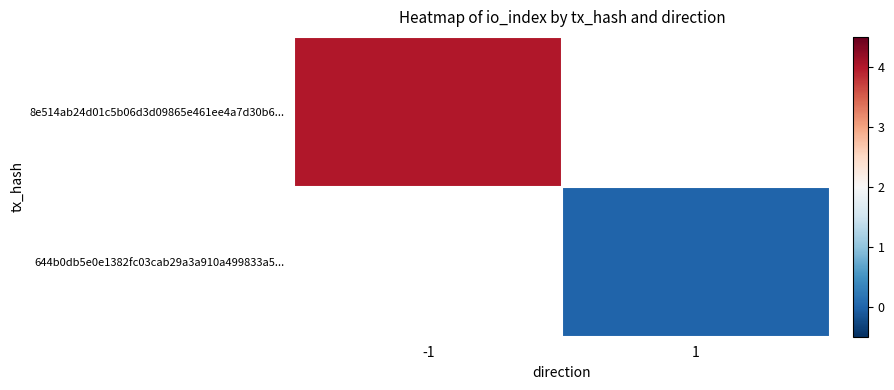

Which category has the highest value across all series?

-1